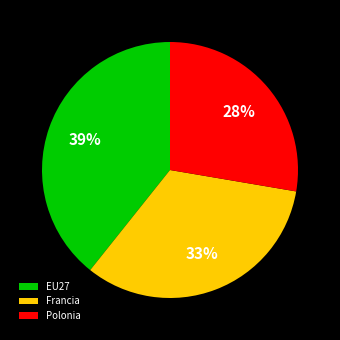

How many segments does this pie chart have?

3